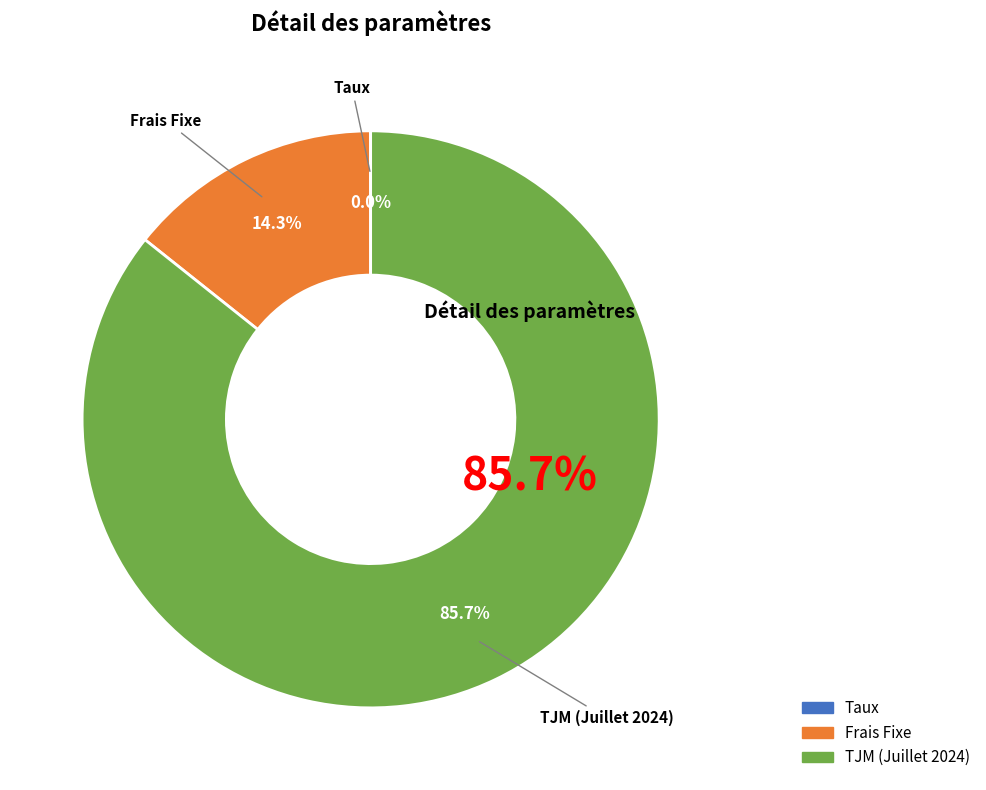

Do TJM (Juillet 2024) and Frais Fixe together represent more than half of the pie?

Yes